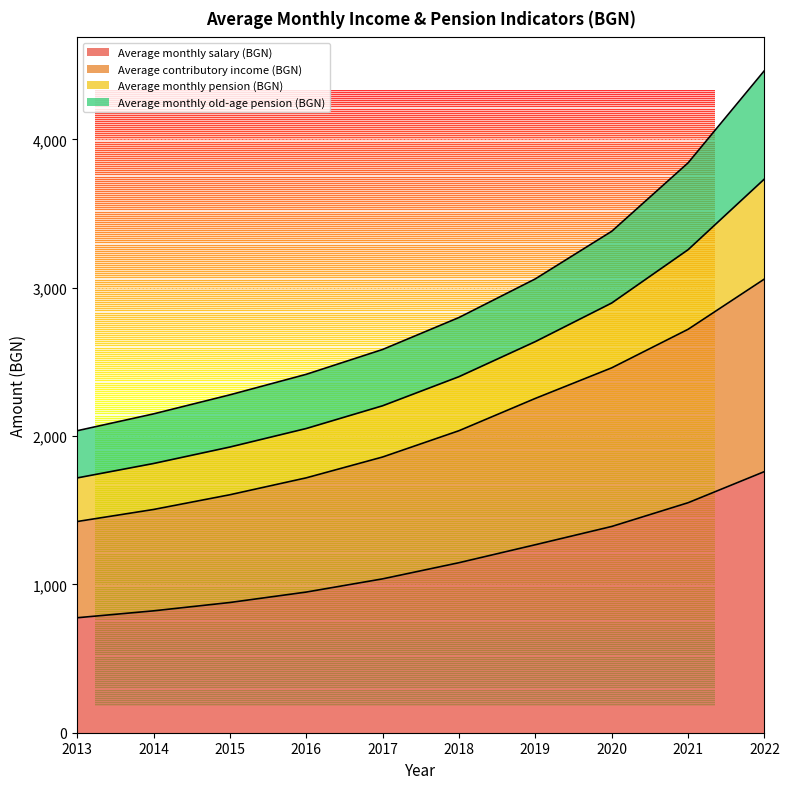

What is the minimum value for Average monthly salary (BGN)?

775.1